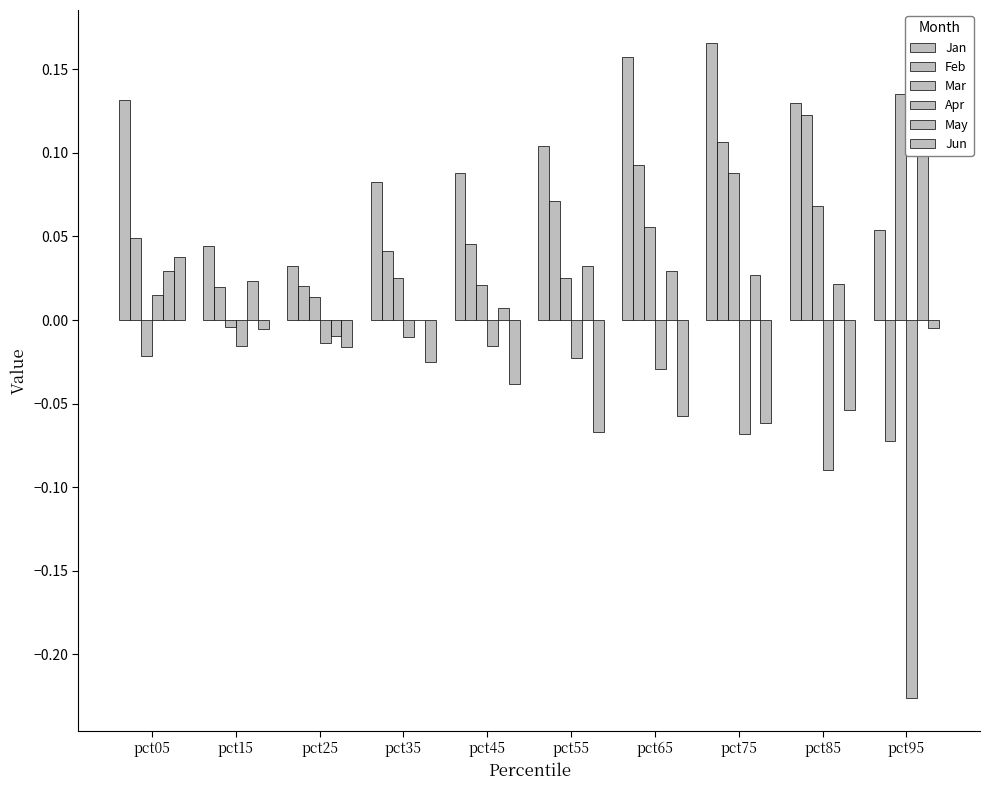

What is the smallest value displayed?

-0.2